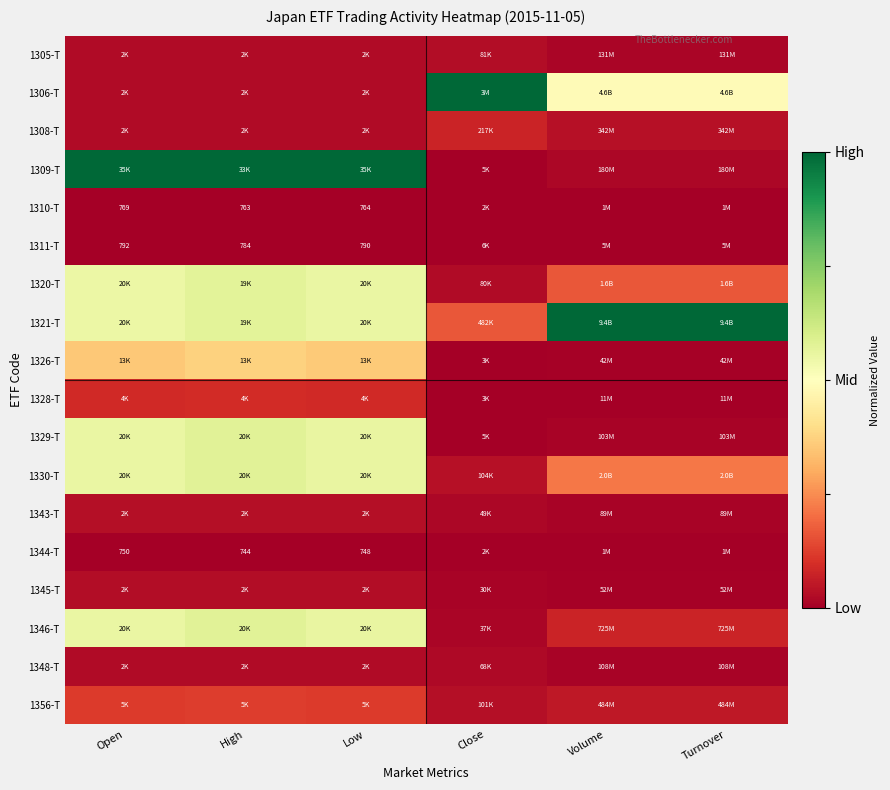

At which label is 1345-T closest to 0?

Volume